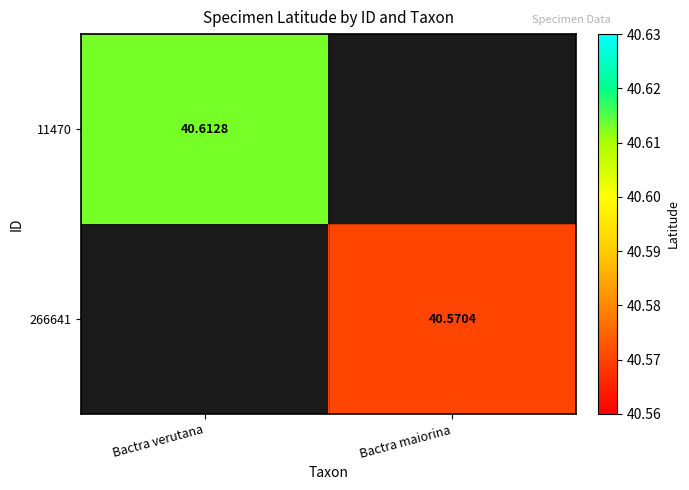

Is the value of 11470 at Bactra verutana greater than the value of 266641 at Bactra maiorina?

Yes